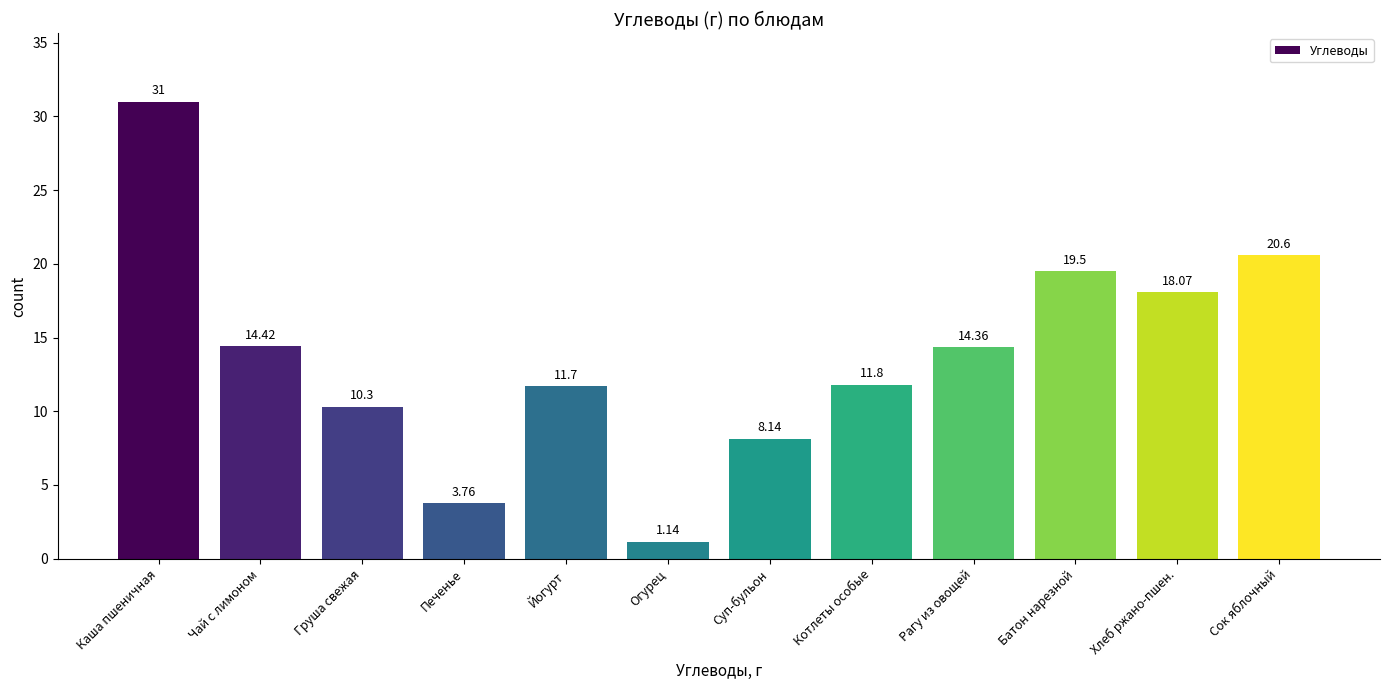

What is the change in value from Суп-бульон to Батон нарезной?

+11.4